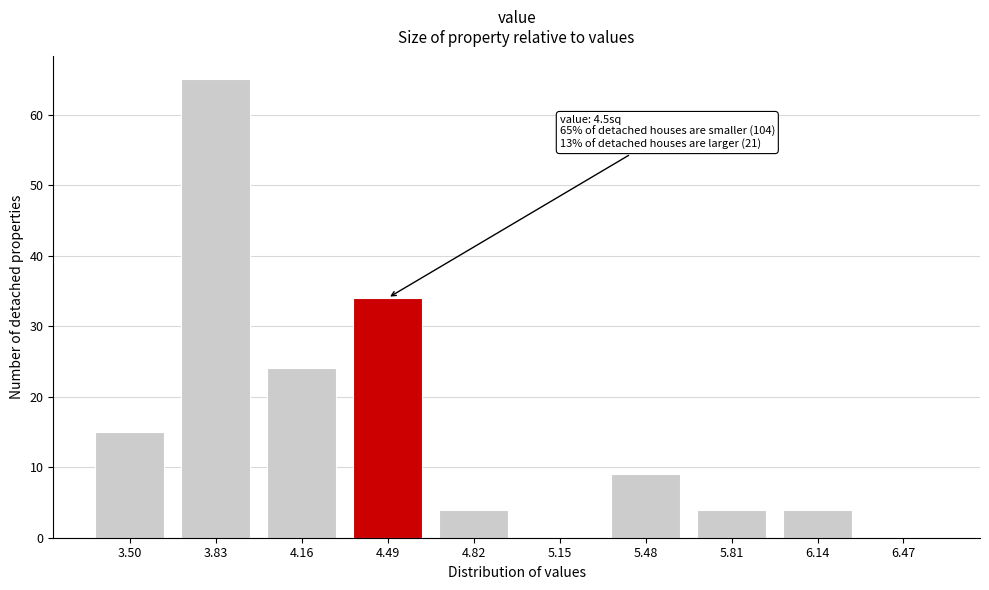

Reading right to left, transcribe all the data shown in this chart.

6.47=0	6.14=4	5.81=4	5.48=9	5.15=0	4.82=4	4.49=34	4.16=24	3.83=65	3.50=15